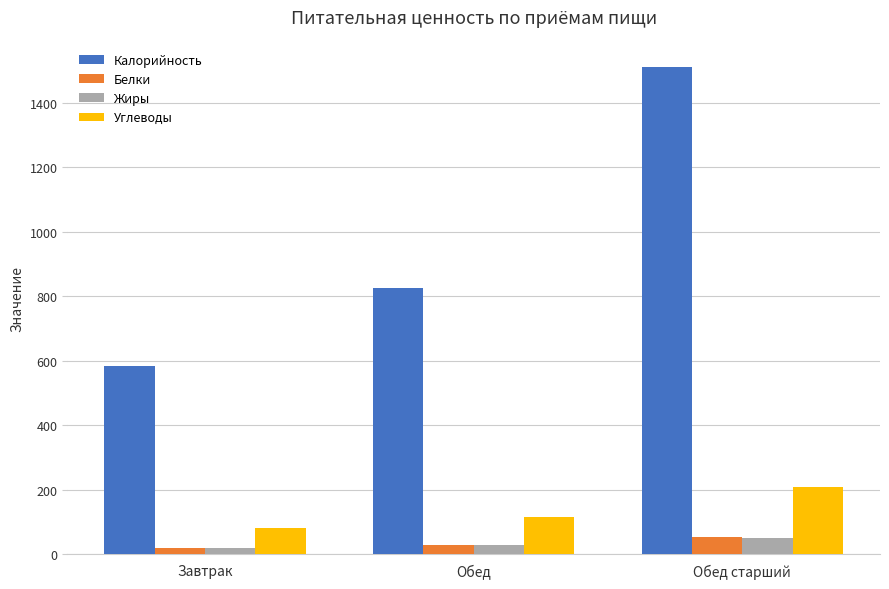

At which category is the sum across all series the highest?

Обед старший